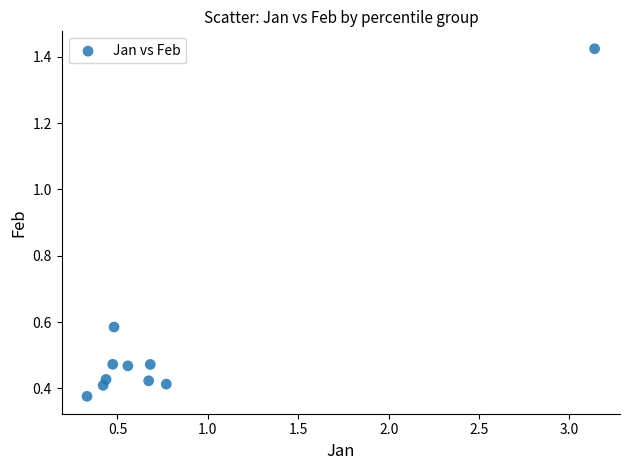

What is the range of X values (max minus min)?

2.8